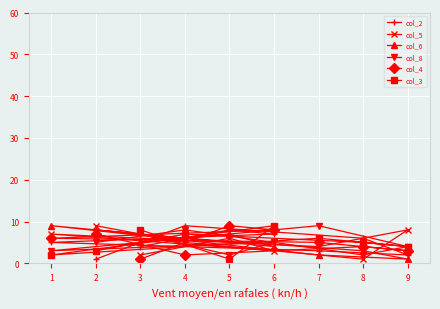

At which label does col_5 reach its peak?

2